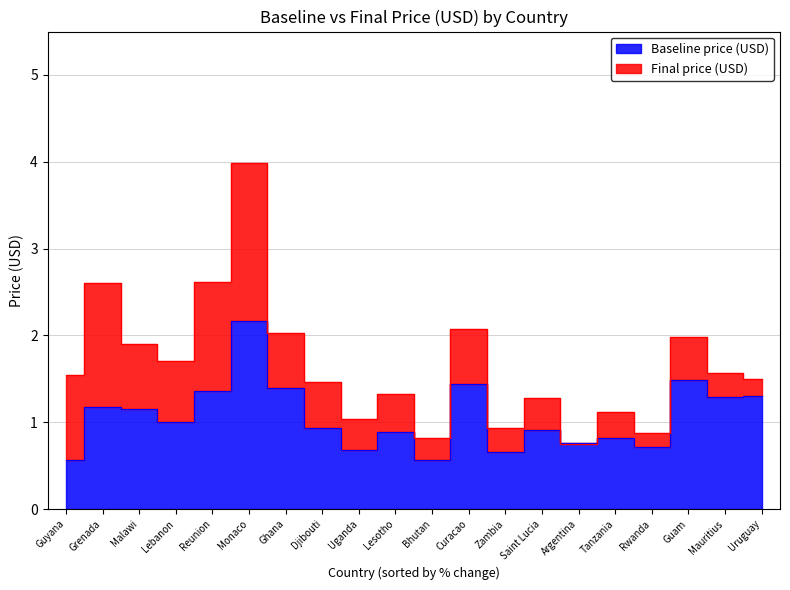

How many categories are shown in the chart?

20